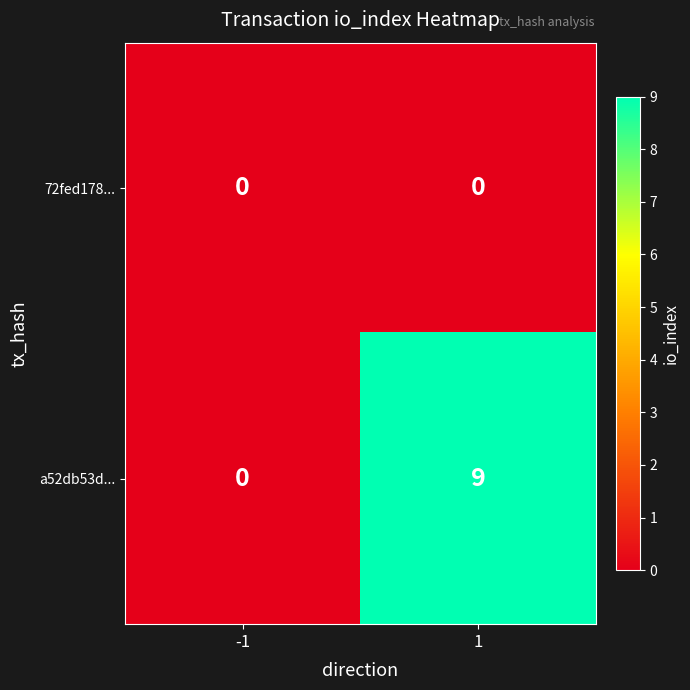

What is the greatest value displayed?

9